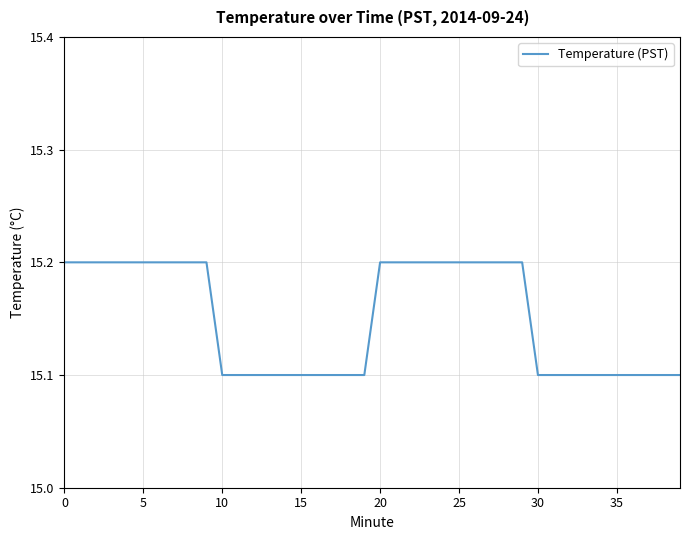

What is the minimum value shown in the chart?

15.1